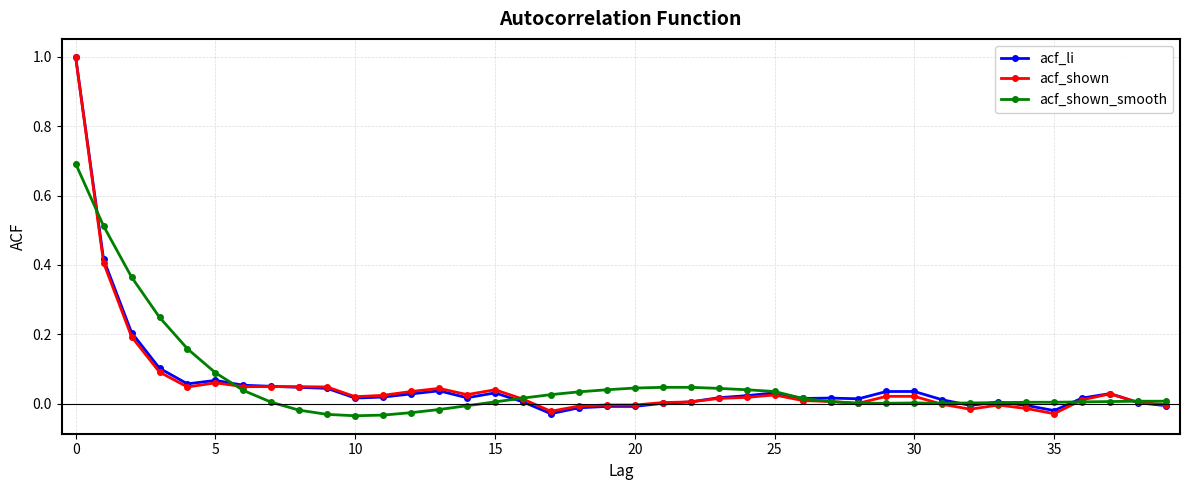

True or false: acf_shown has more than 0 interior local peaks.

True